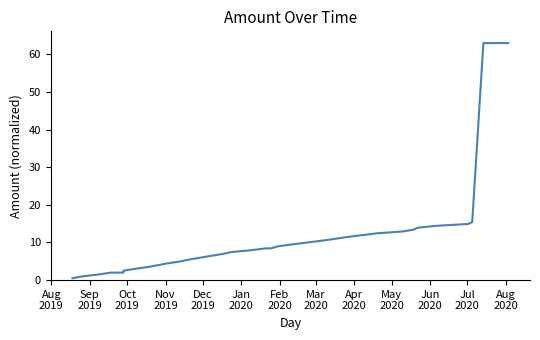

Count the number of data series in this chart.

1